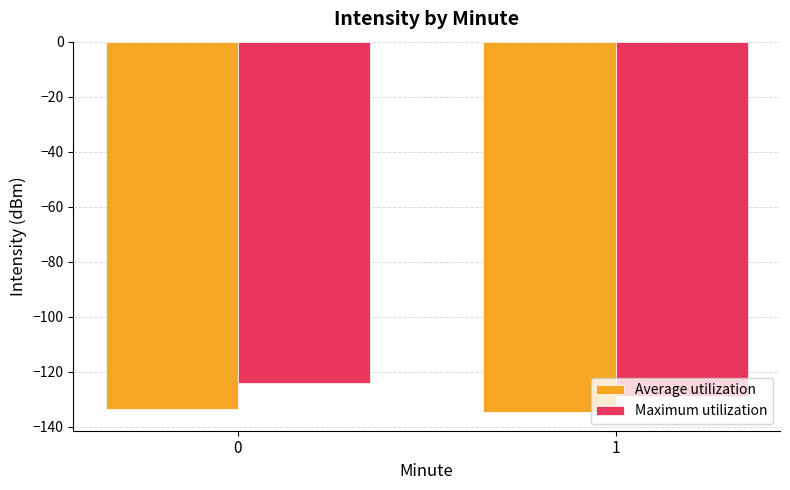

Which series has the largest total across all categories?

Maximum utilization